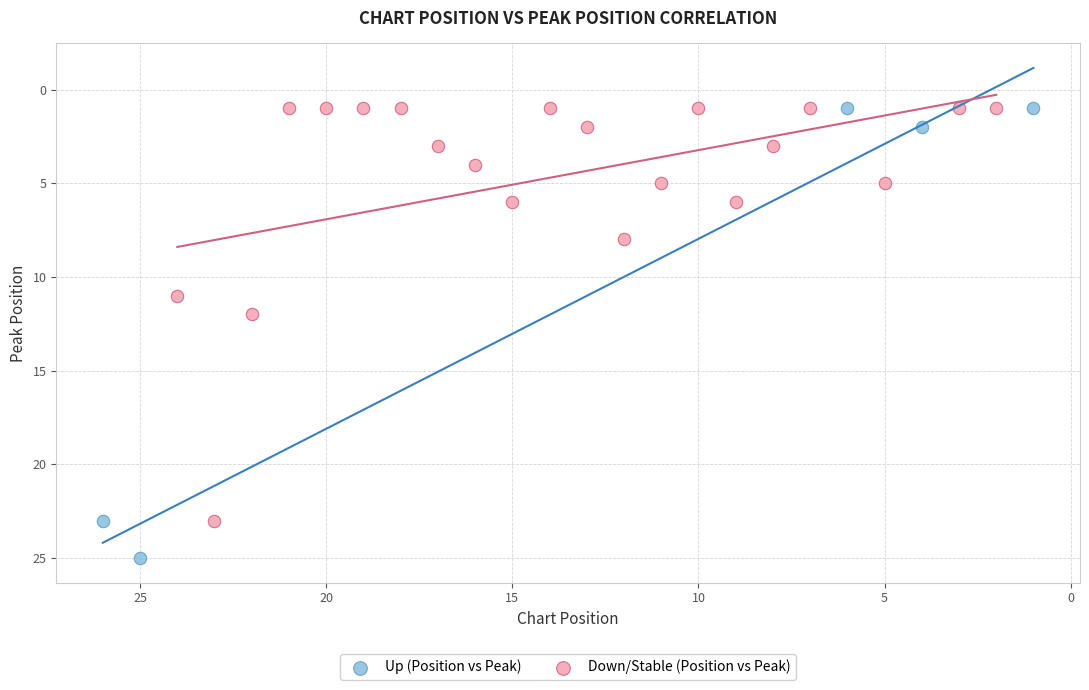

Which series reaches the maximum Y coordinate?

Up (Position vs Peak)